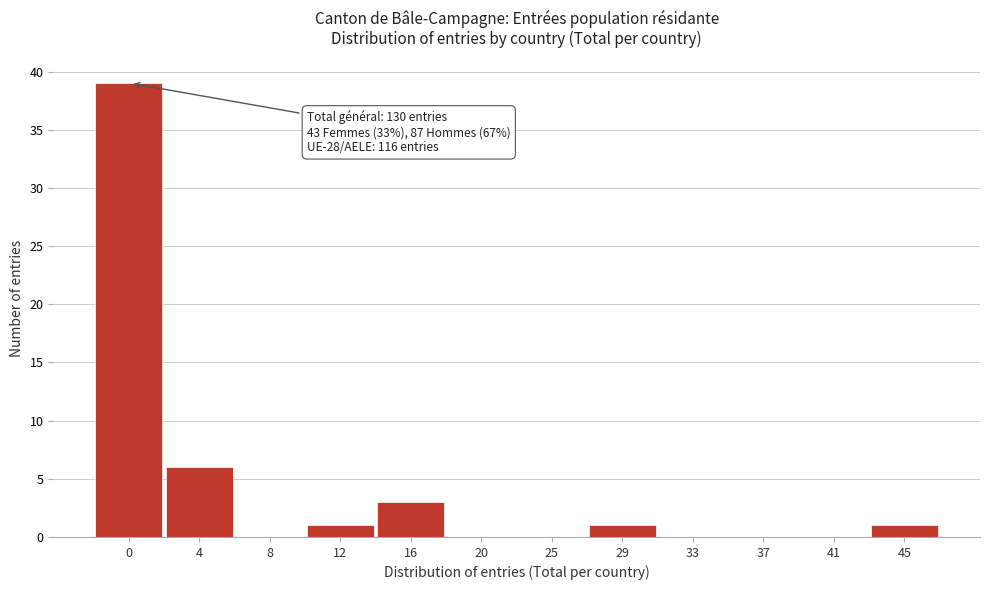

Reading left to right, transcribe all the data shown in this chart.

0=39	4=6	8=0	12=1	16=3	20=0	25=0	29=1	33=0	37=0	41=0	45=1